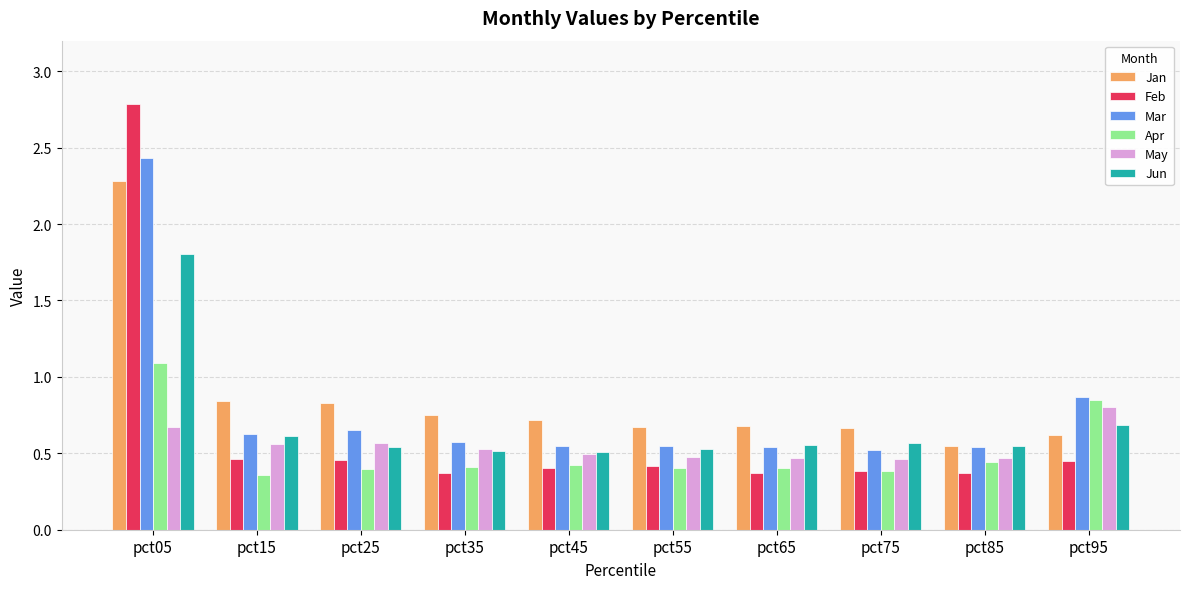

What is the difference between the May values at pct35 and pct55?

0.1